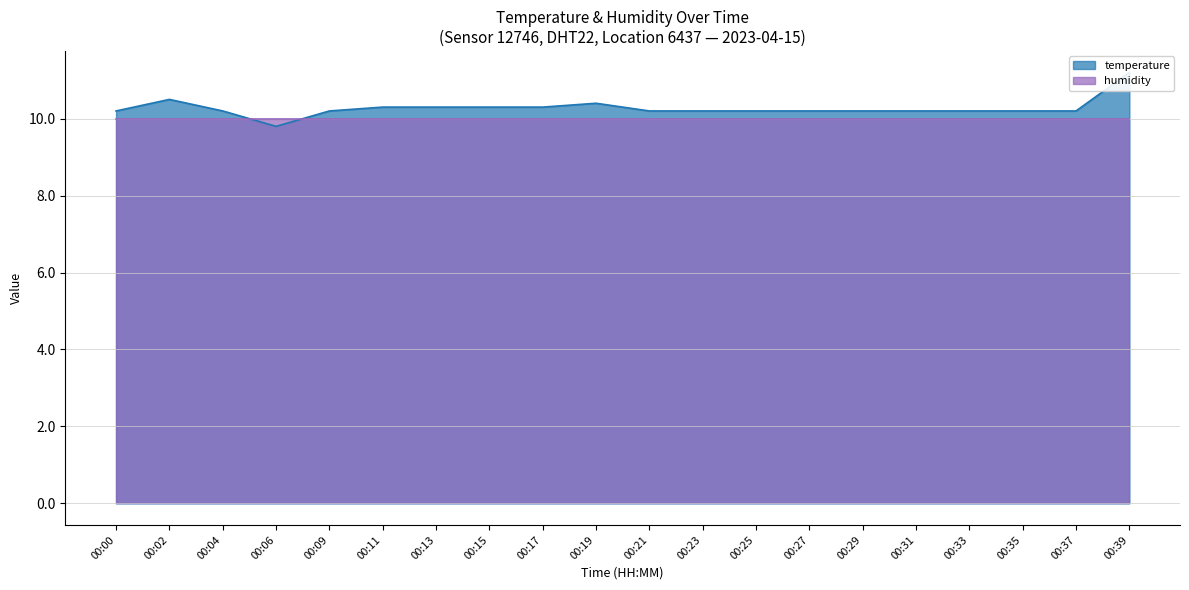

At which label does the data first exceed 10?

00:00